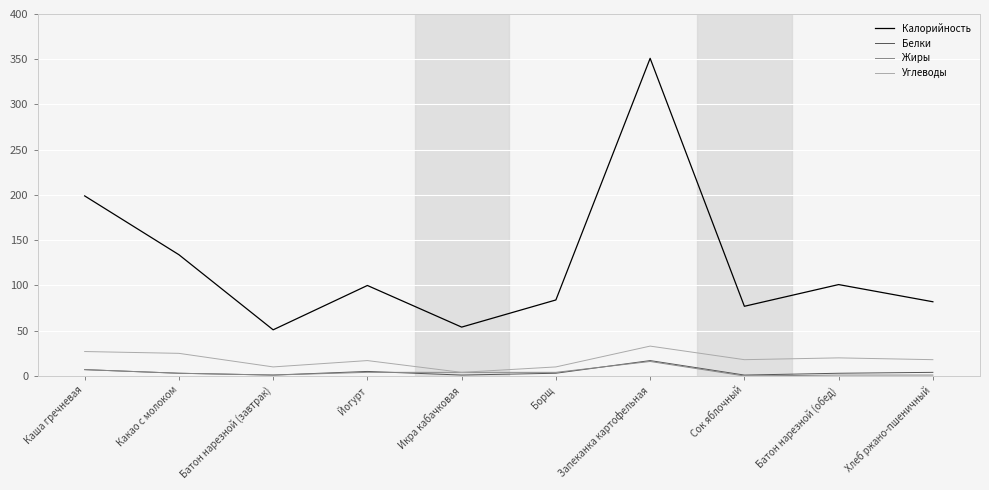

The Калорийность series shows 100 at Йогурт. True or false?

True